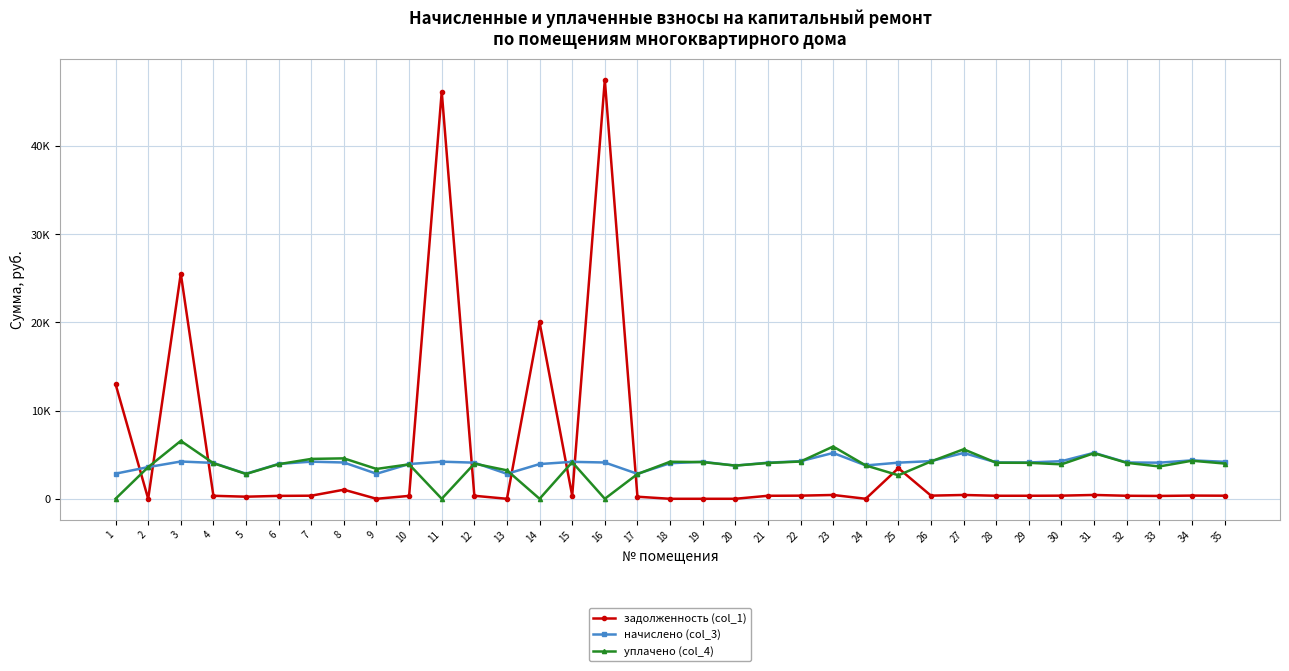

Where do начислено (col_3) and задолженность (col_1) first cross each other?

1 and 2